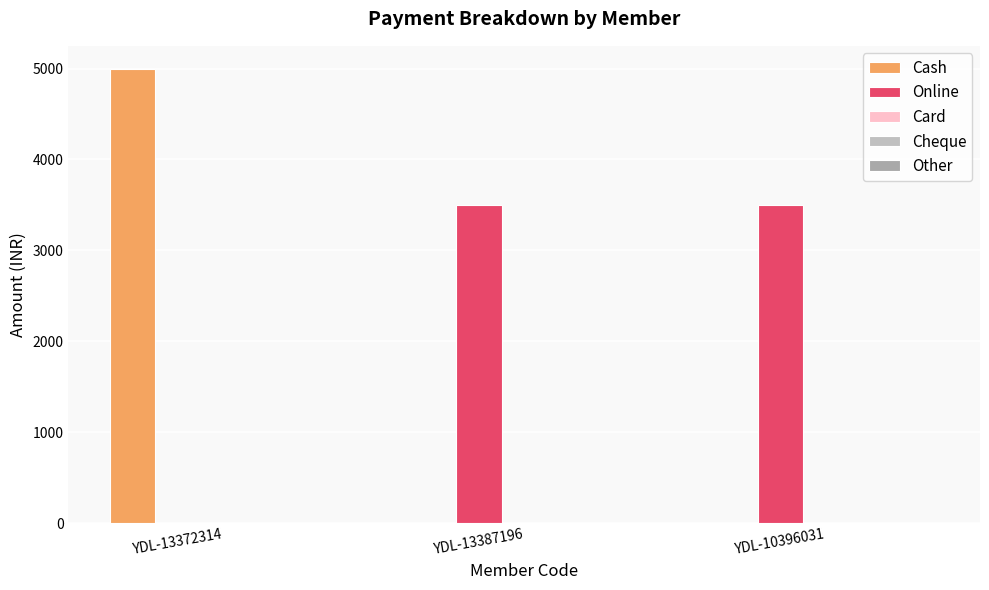

How many distinct data groups are displayed?

2